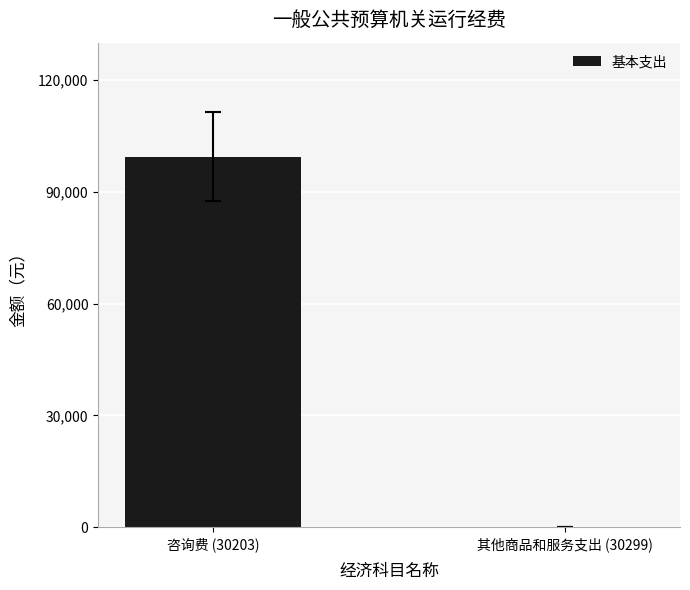

The chart shows a value of -44217 at 其他商品和服务支出 (30299). True or false?

False